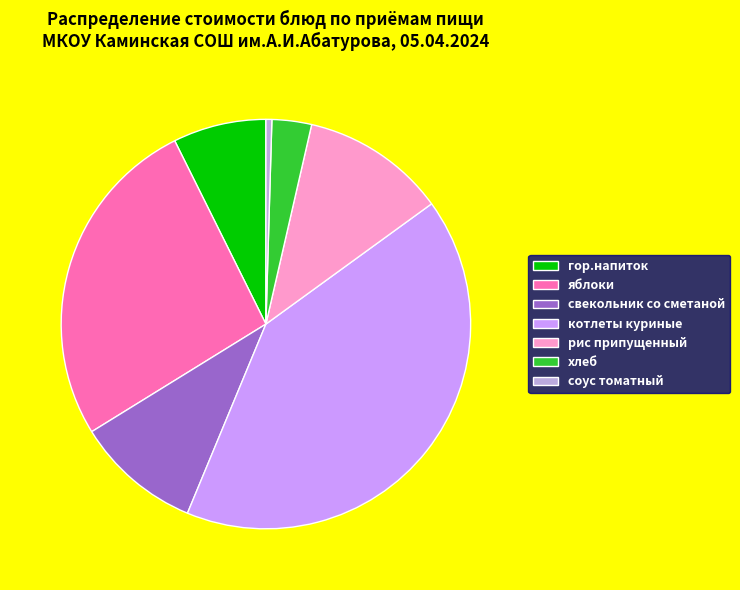

Is the sum of рис припущенный and гор.напиток greater than half?

No